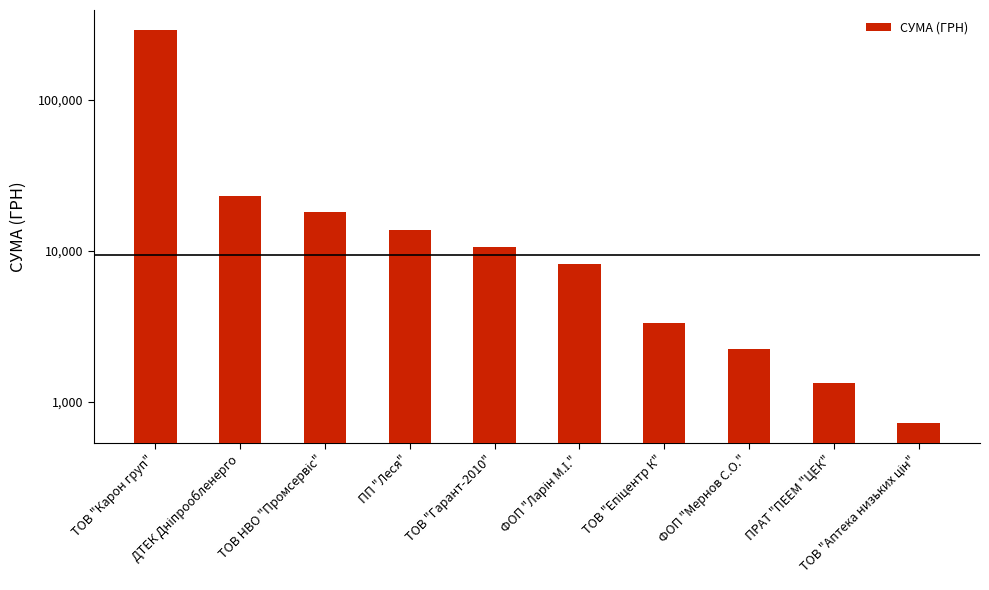

Is it true that the value at ФОП "Ларін М.І." is 11968.1?

False